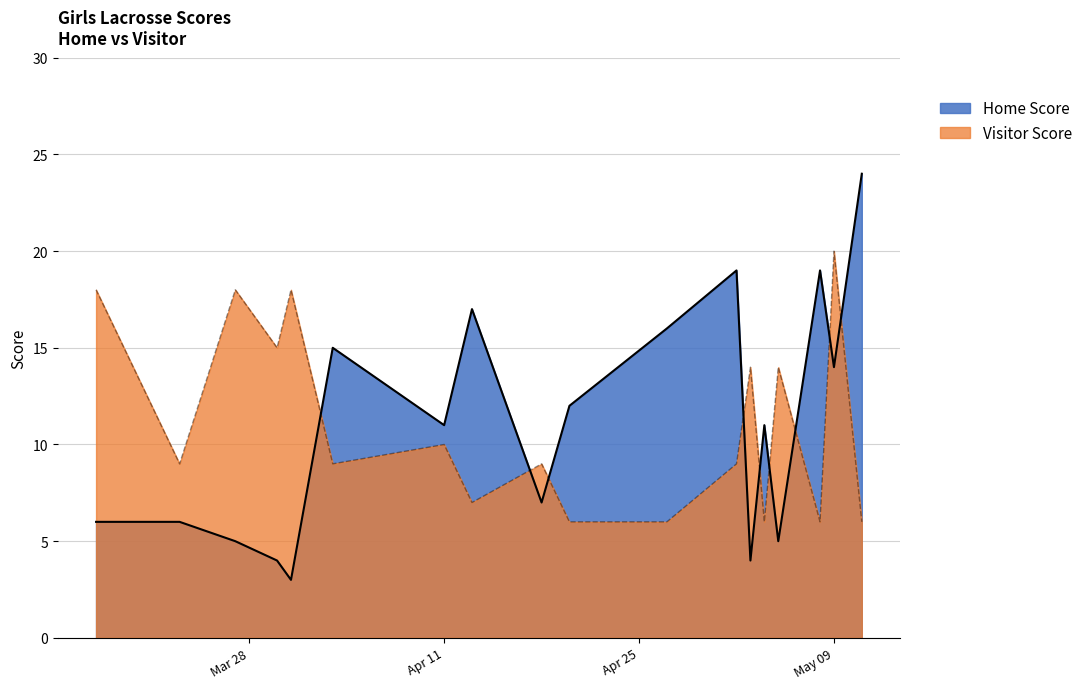

Rank the series at May 09 from lowest to highest value.

Home Score, Visitor Score